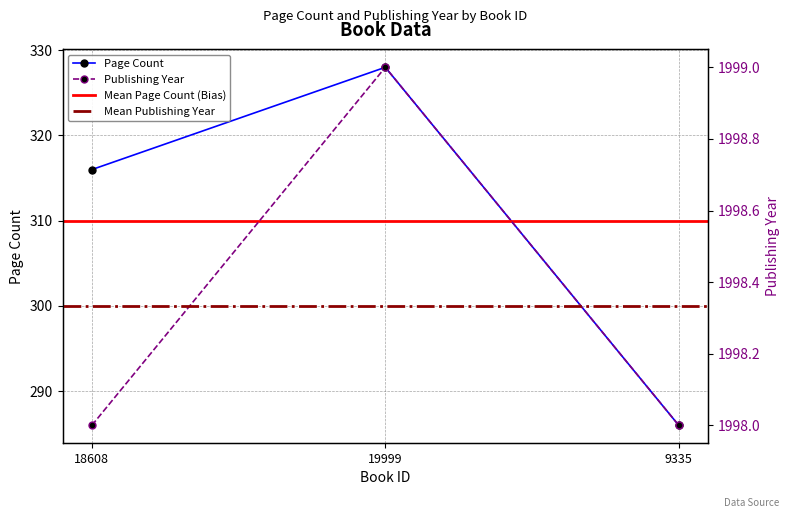

Count the pageCount values in the range 286 to 328.

3